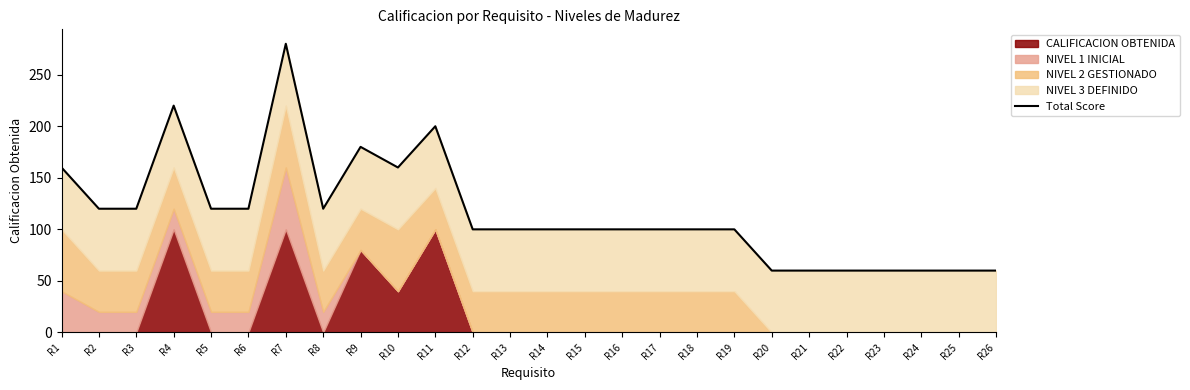

Between R8 and R1, which is larger?

R1